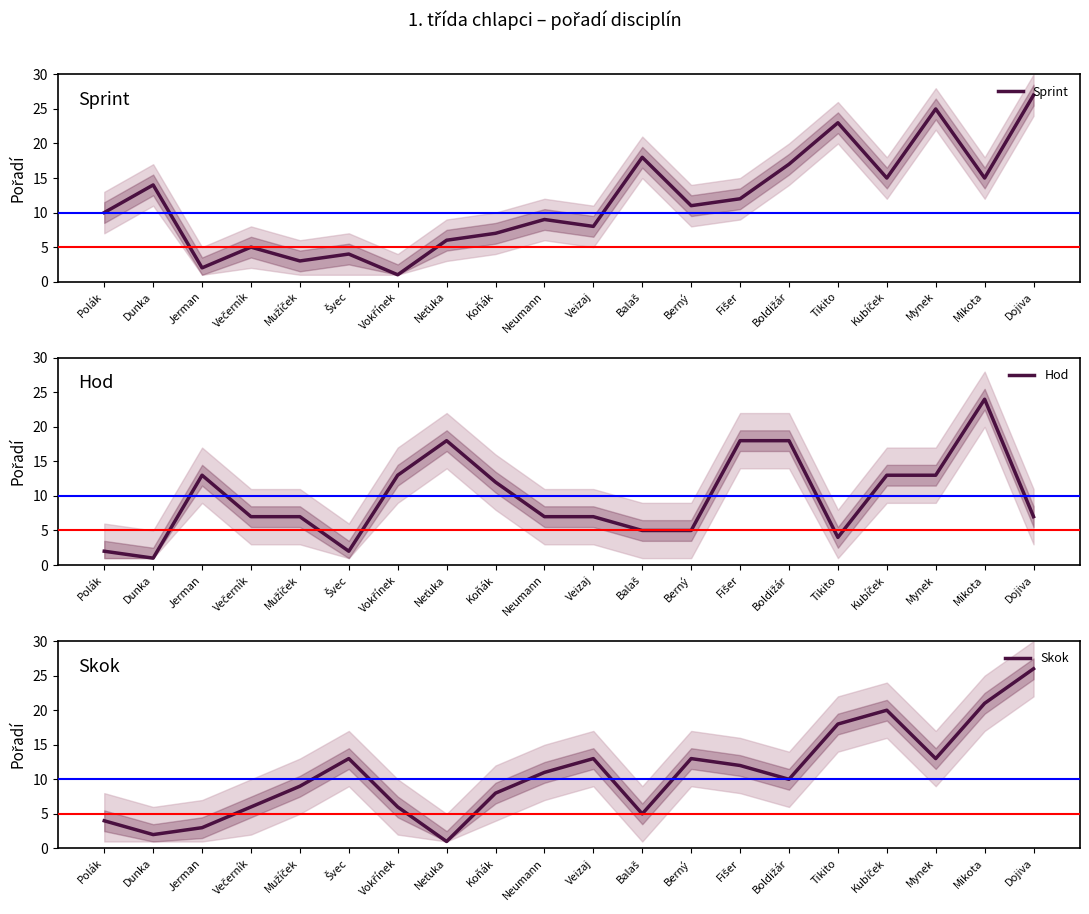

What is the lowest value of the Hod series?

1